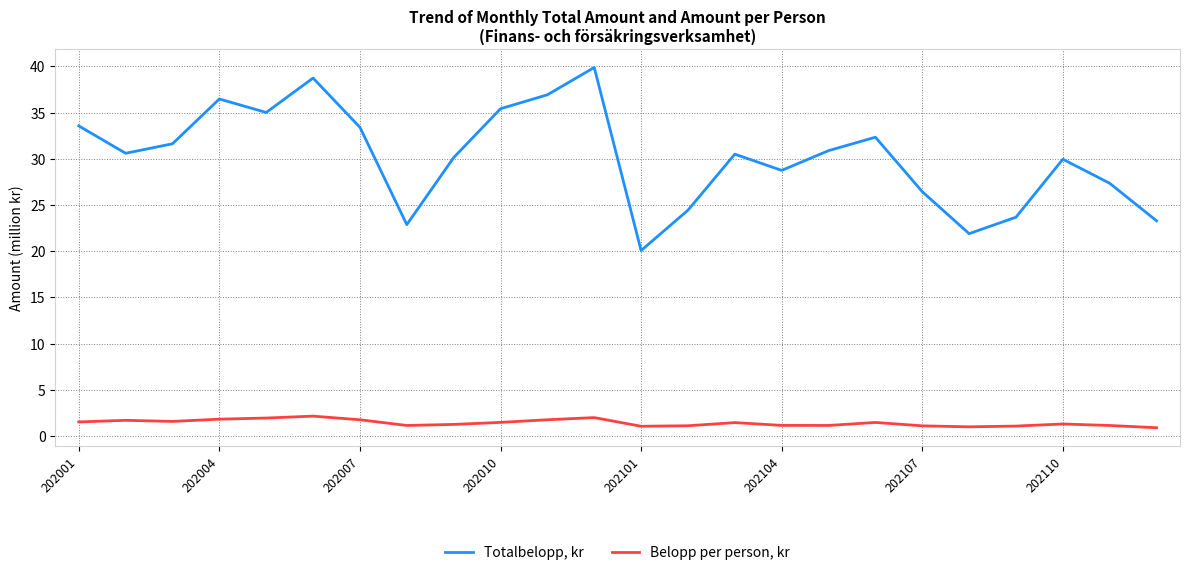

Which series has the largest total across all categories?

Totalbelopp, kr